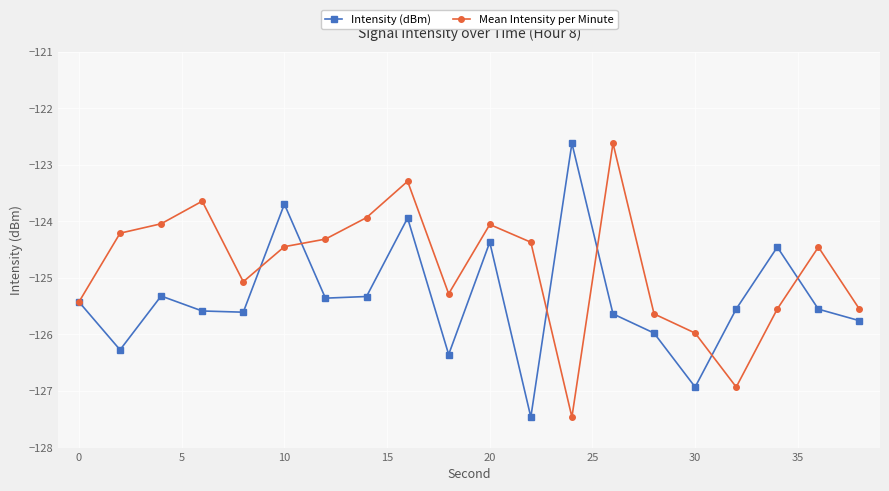

What is the value of the Mean Intensity per Minute point at the 5th from the left?

-125.1